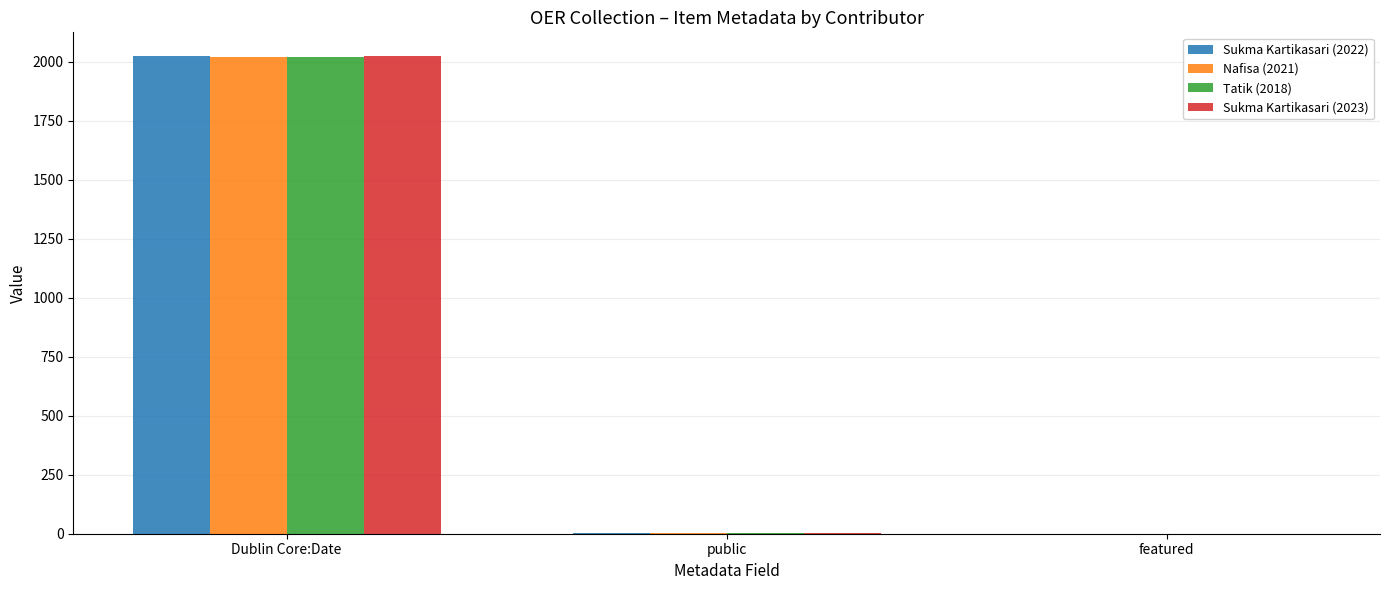

What is the difference between the Nafisa (2021) values at Dublin Core:Date and public?

2020